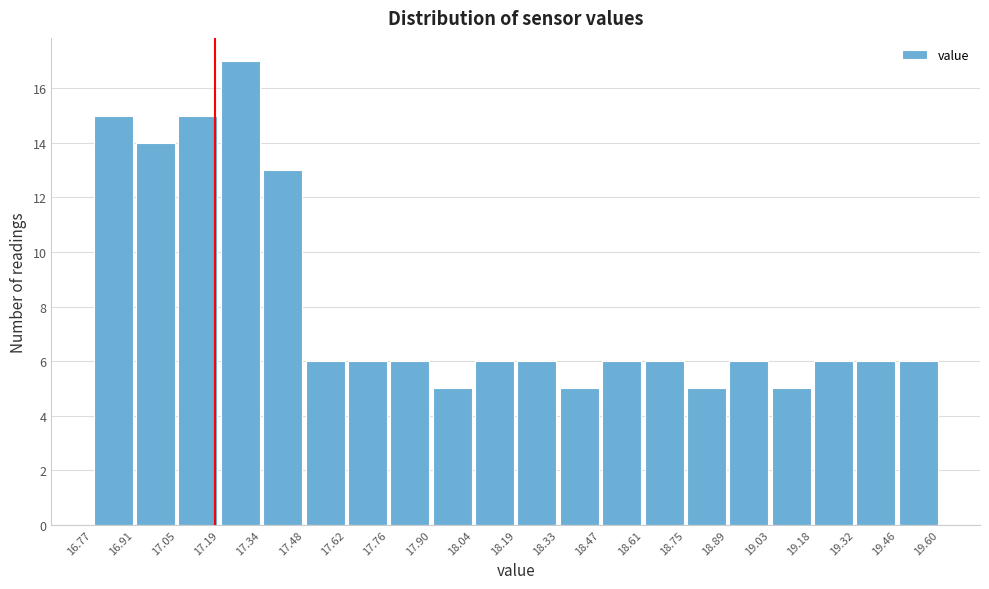

What is the height of the bar covering 17.48 to 17.62 on the x-axis? The values are not printed on the chart, so give them approximately, as read against the axis.

6